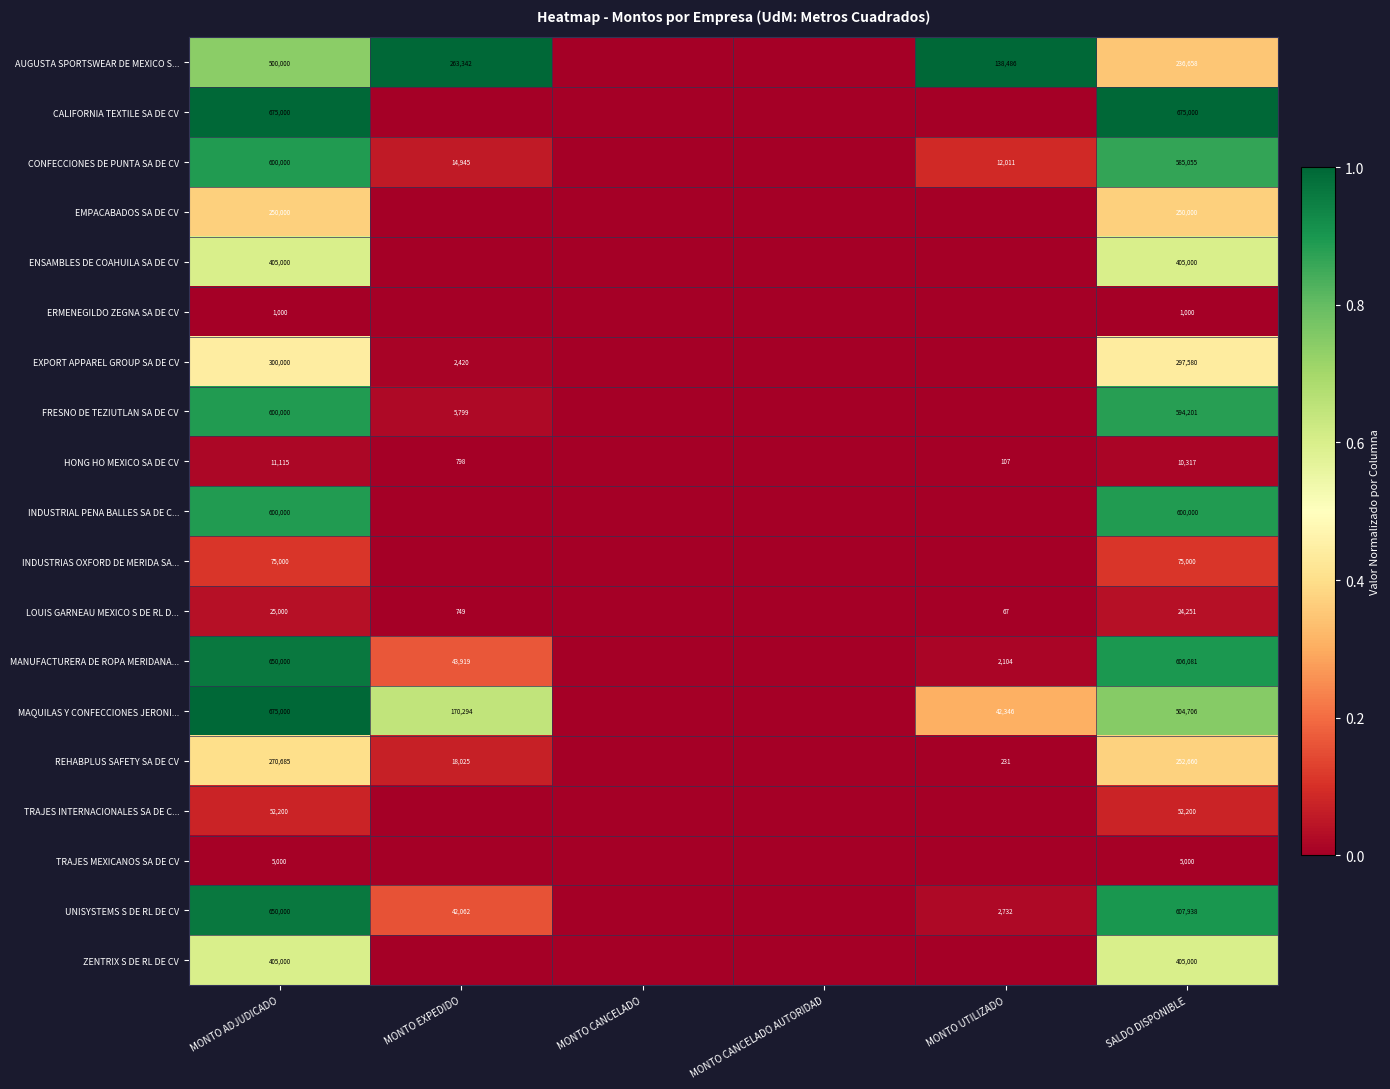

What is the total value across all series at MONTO ADJUDICADO?

6750000